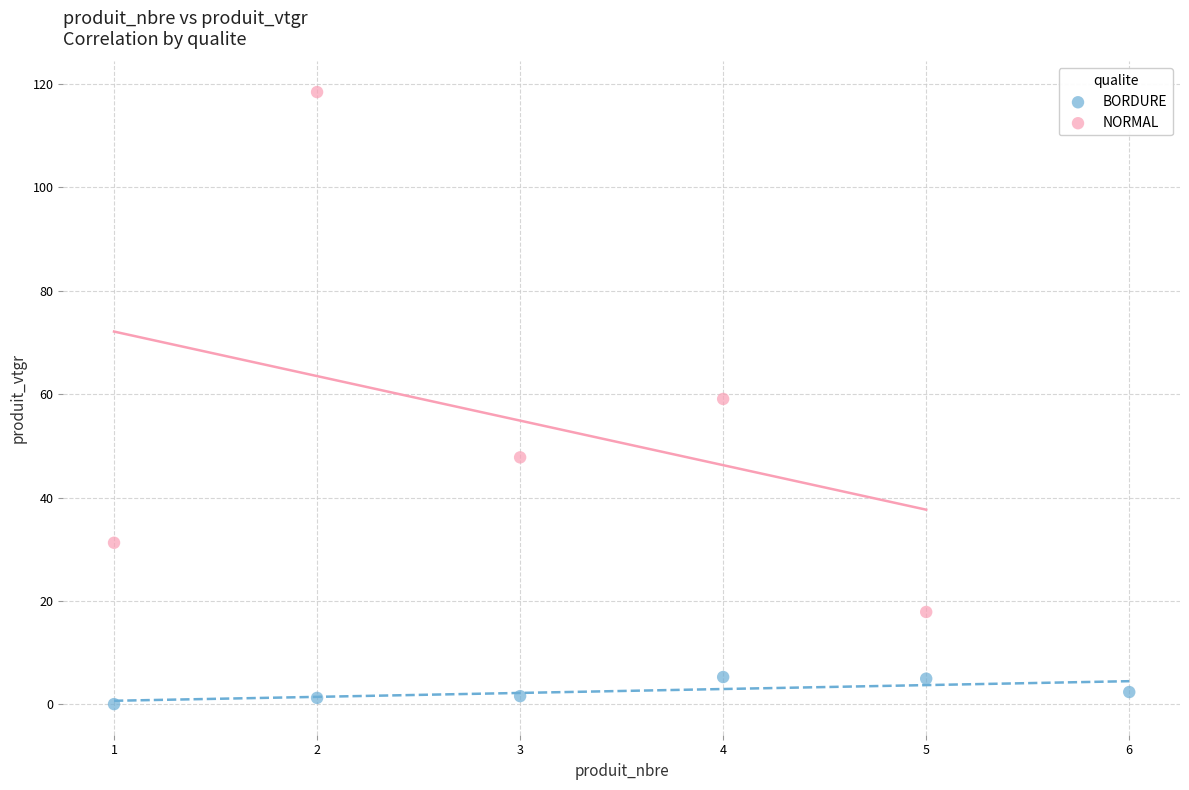

Which series has the widest spread of Y values?

NORMAL